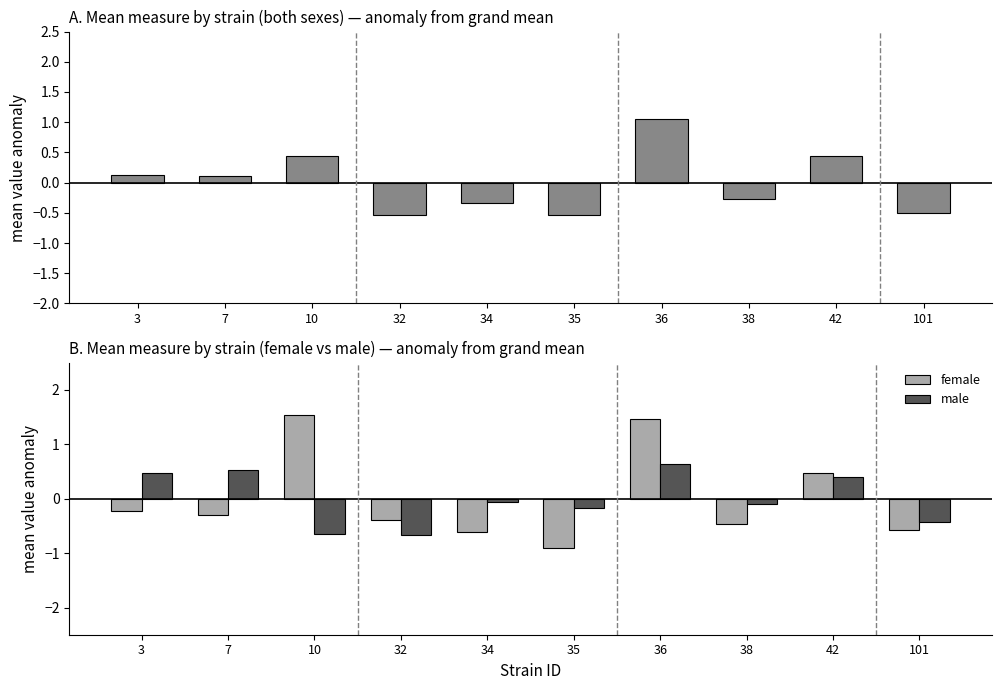

What value does the male series have at 101?

-0.4